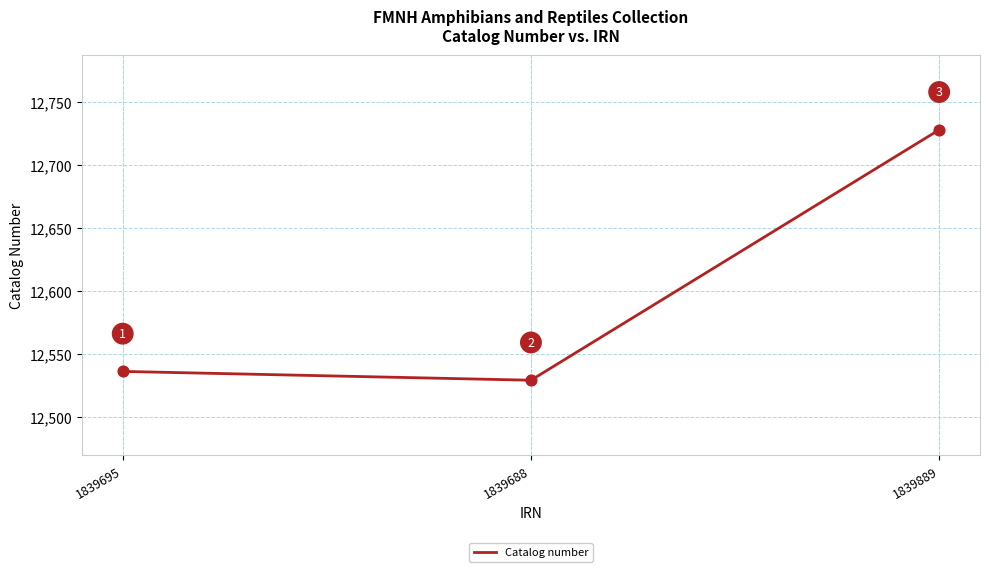

What is the change in value from 1839688 to 1839889?

+199